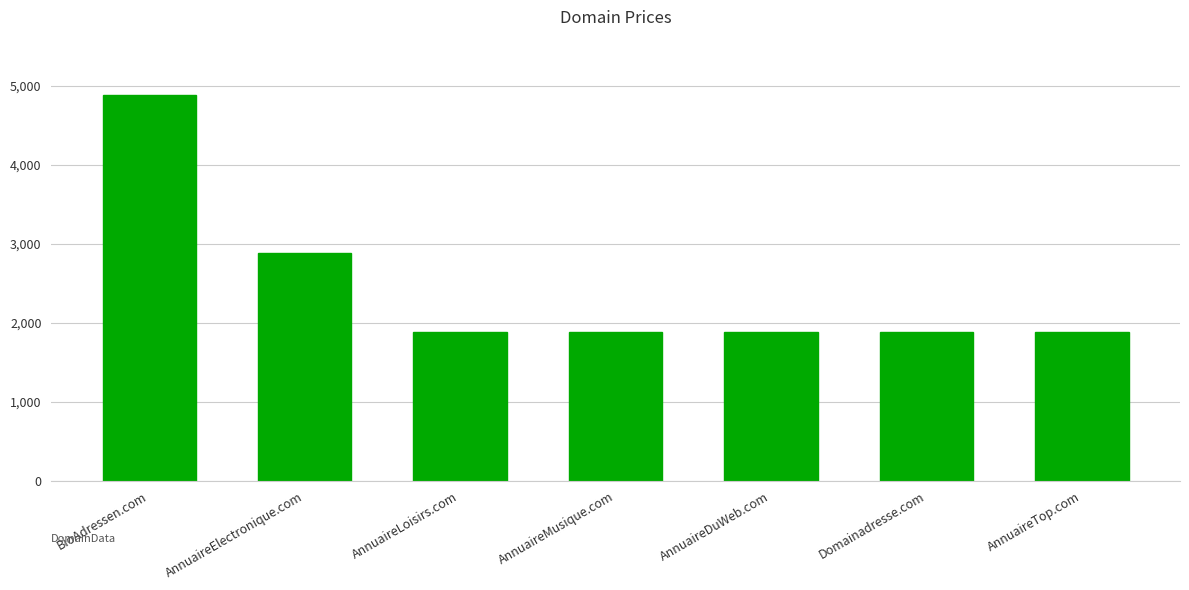

How many bars are there in total?

7